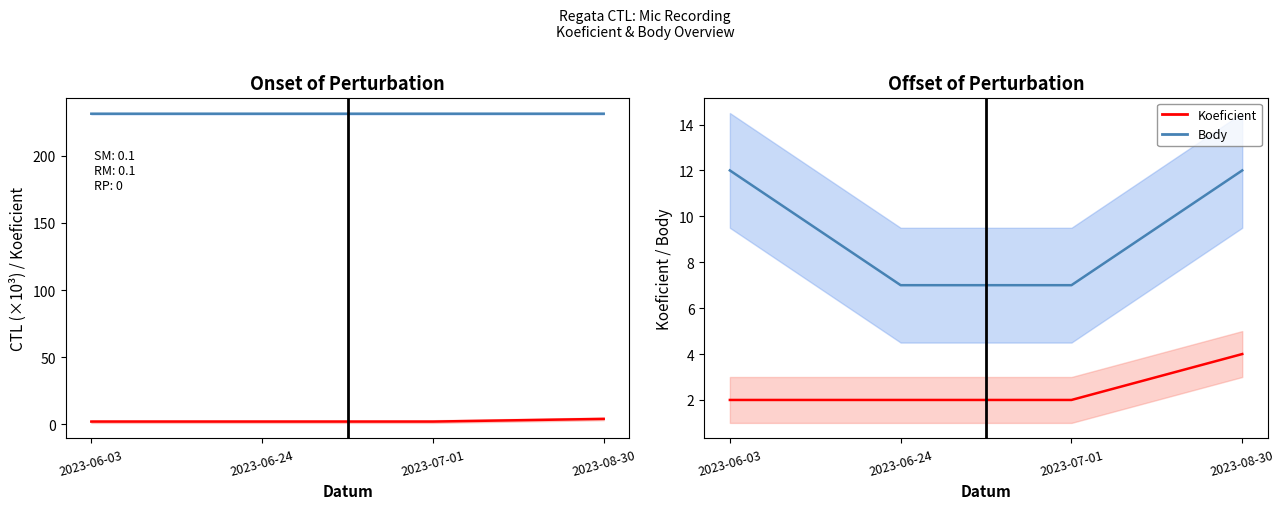

At how many categories does at least one series exceed 58?

4